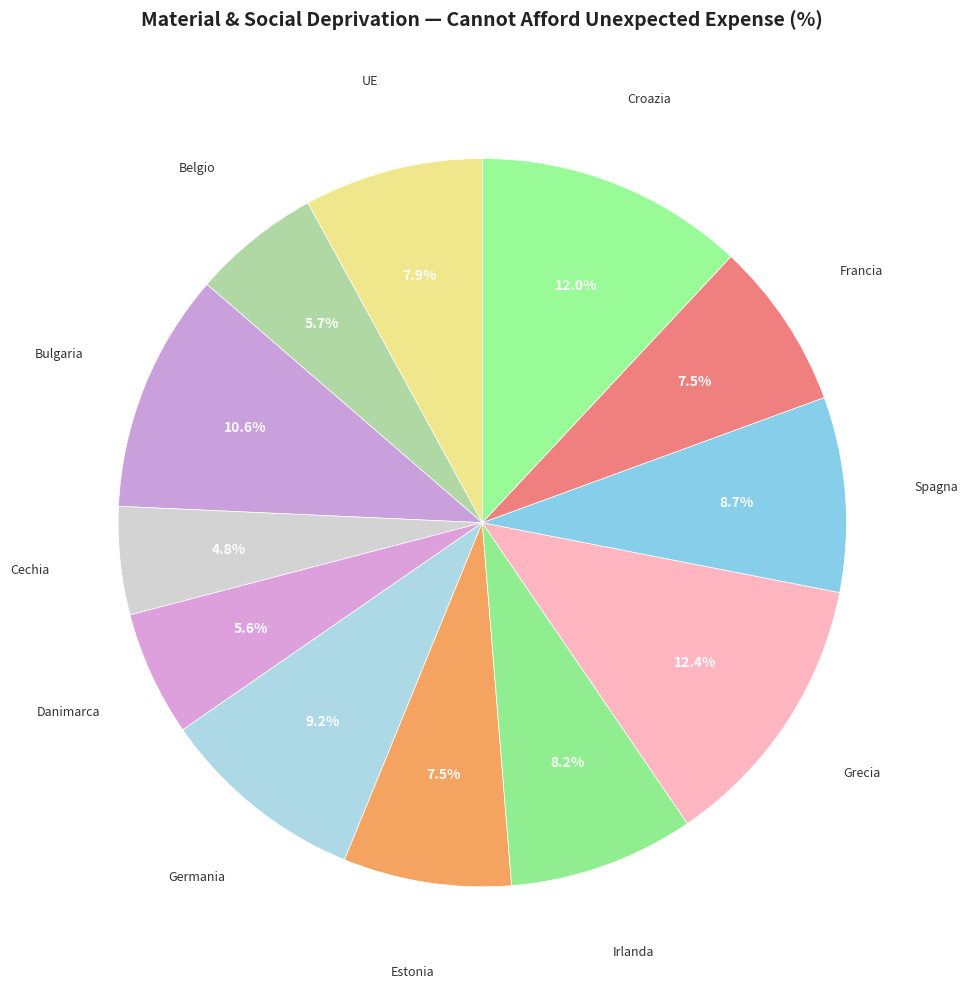

What is the smallest slice in the pie chart?

Cechia